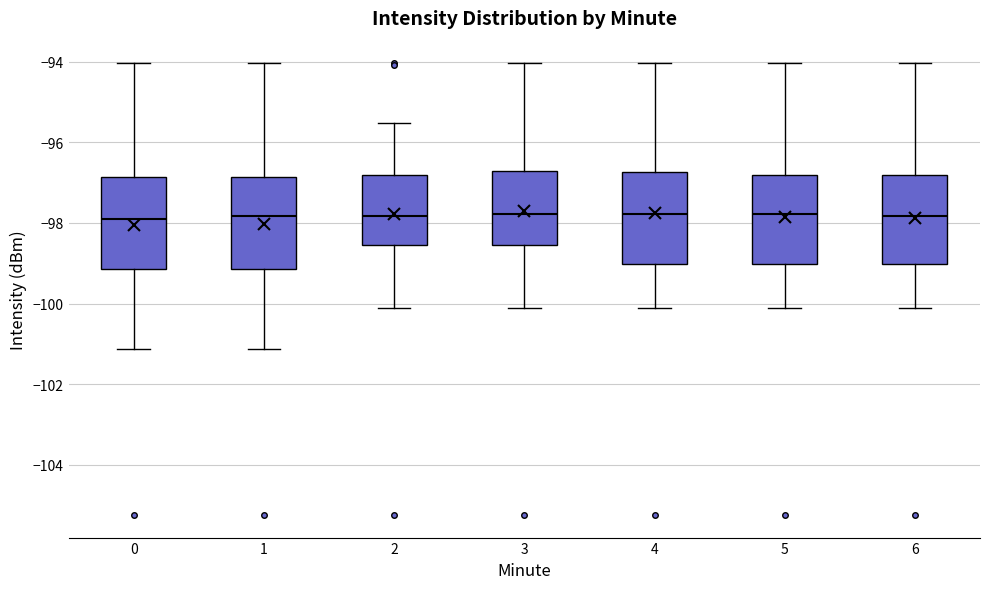

Where does the lower whisker of the box at x = 0 end on the y-axis? The values are not printed on the chart, so give them approximately, as read against the axis.

-101.2